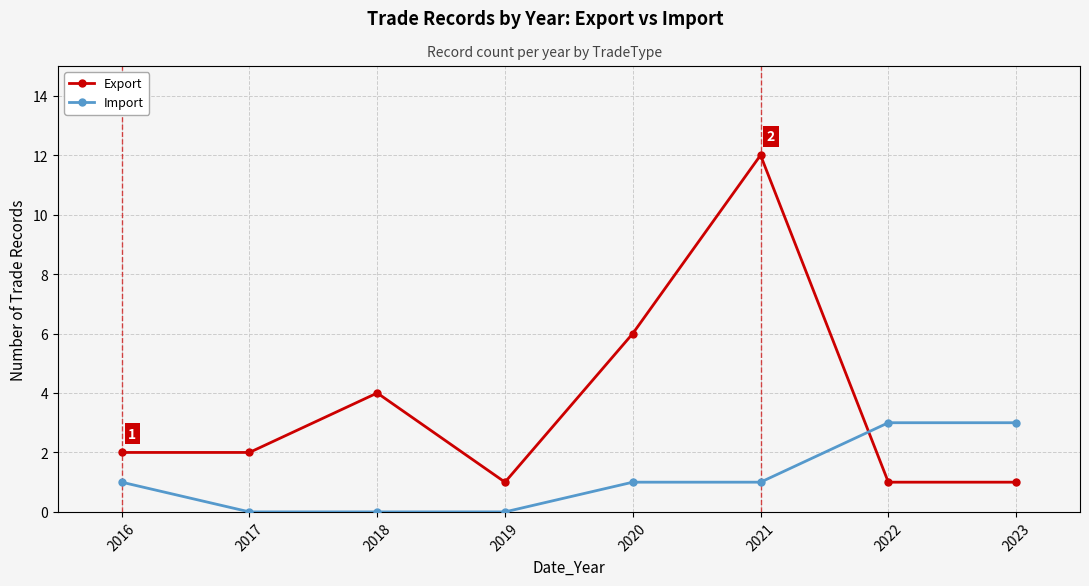

List the series in order of their peak value, lowest first.

Import, Export